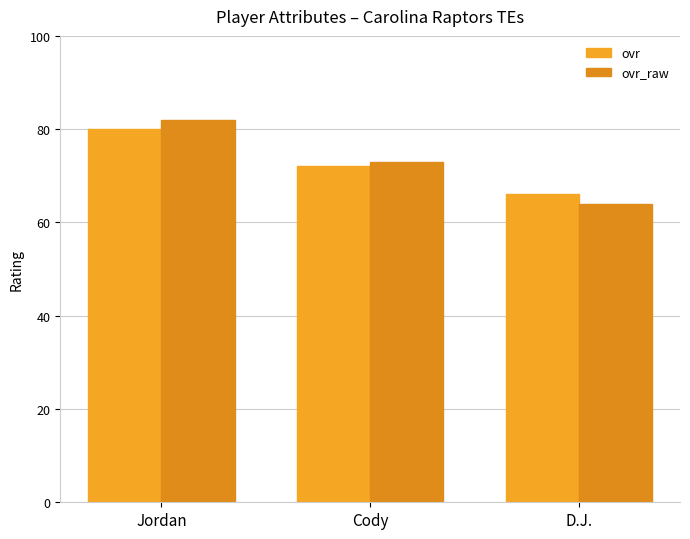

How many bars are there in each group?

2